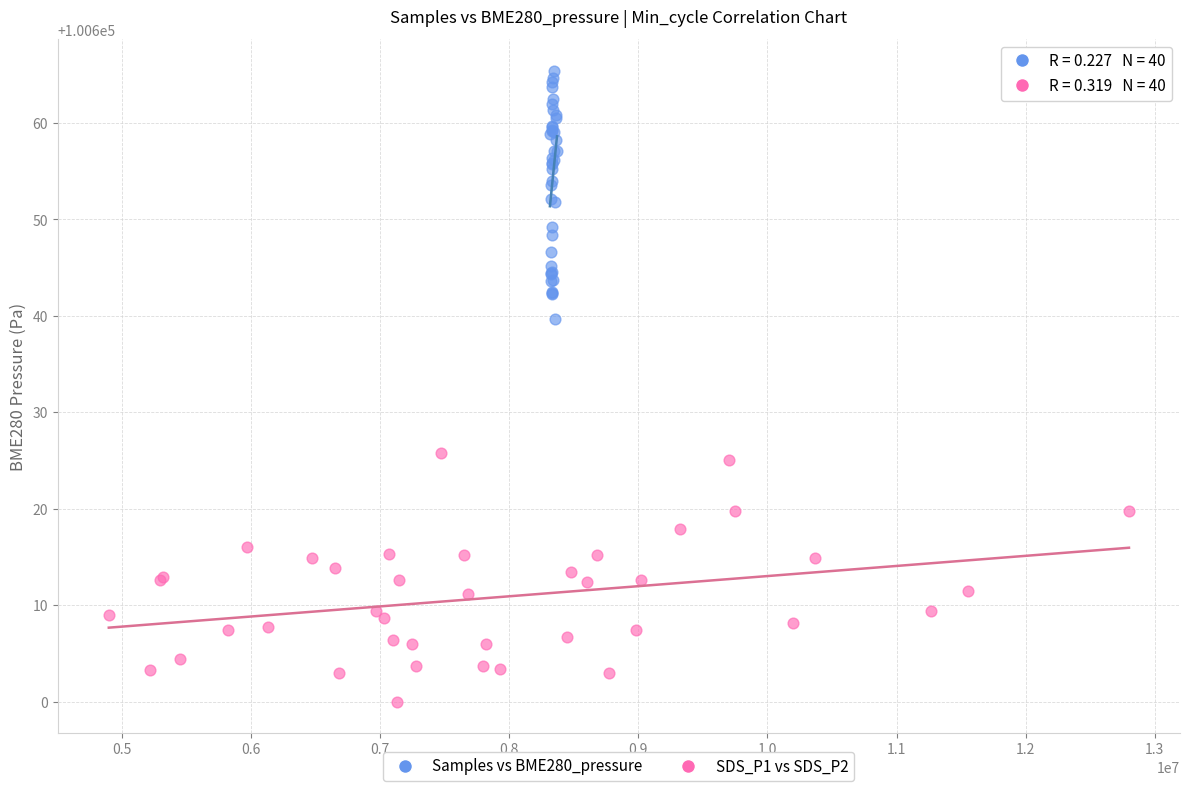

Which series contains the lowest Y value?

SDS_P1 vs SDS_P2